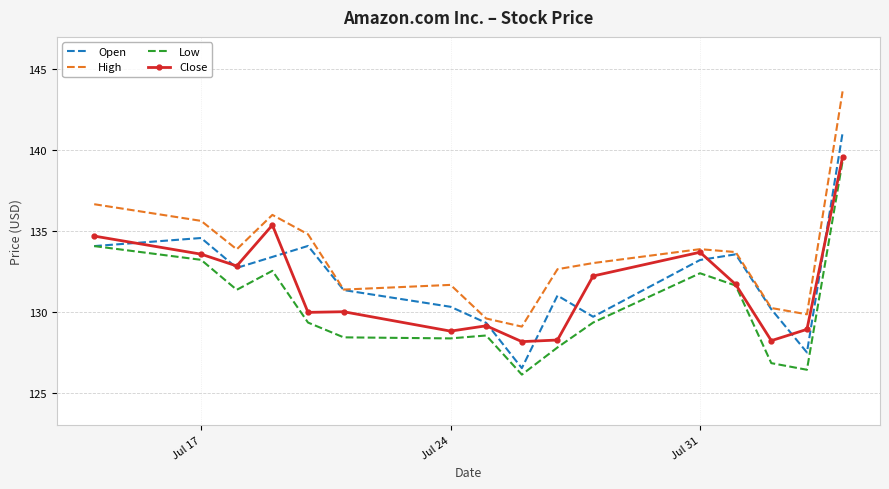

Which series has the largest total across all categories?

High